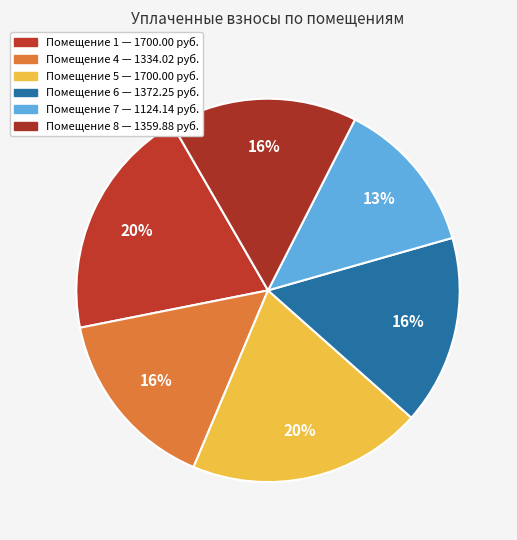

How many segments does this pie chart have?

6